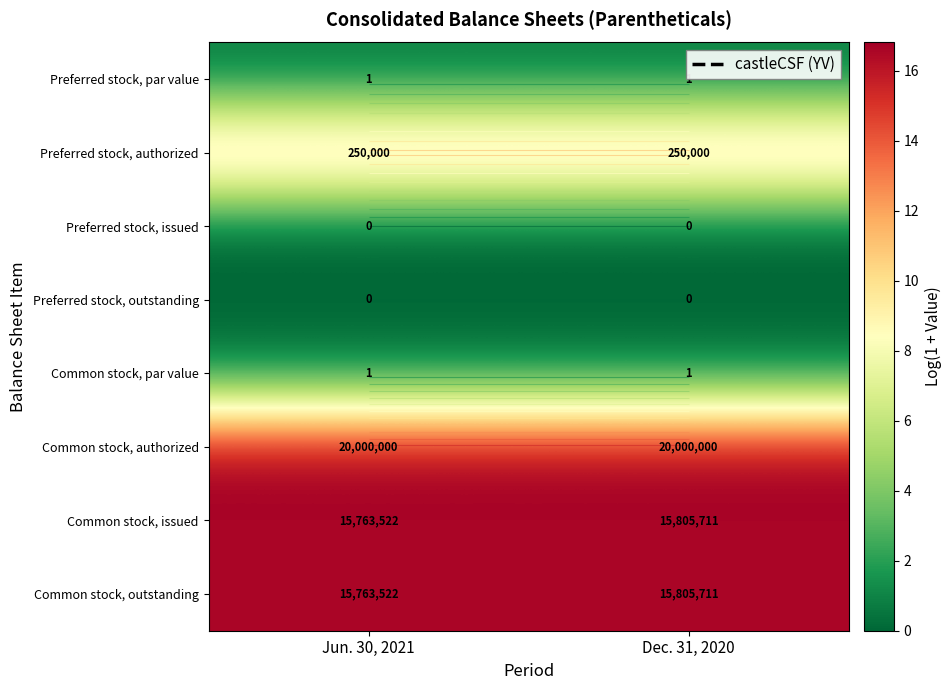

Which series has the largest range (max minus min)?

Common stock, issued